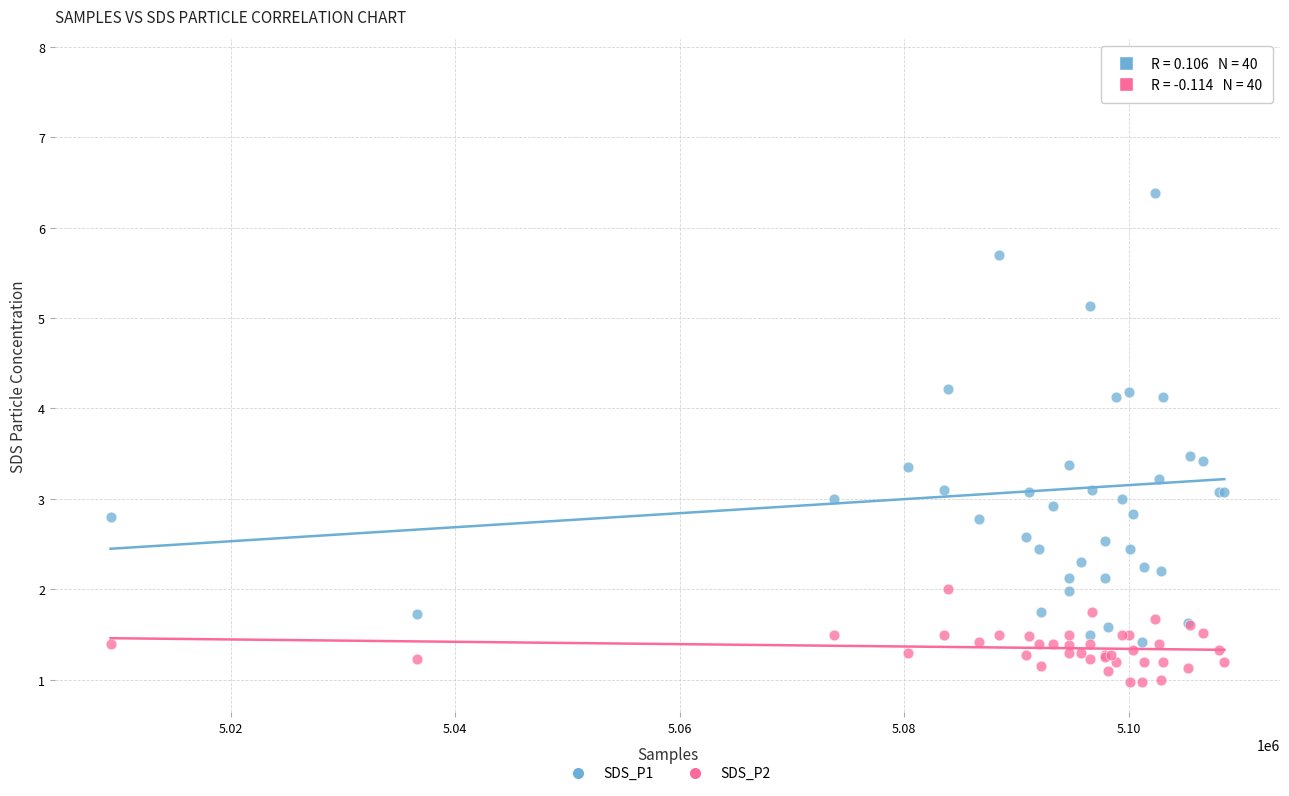

Which series reaches the maximum Y coordinate?

SDS_P1